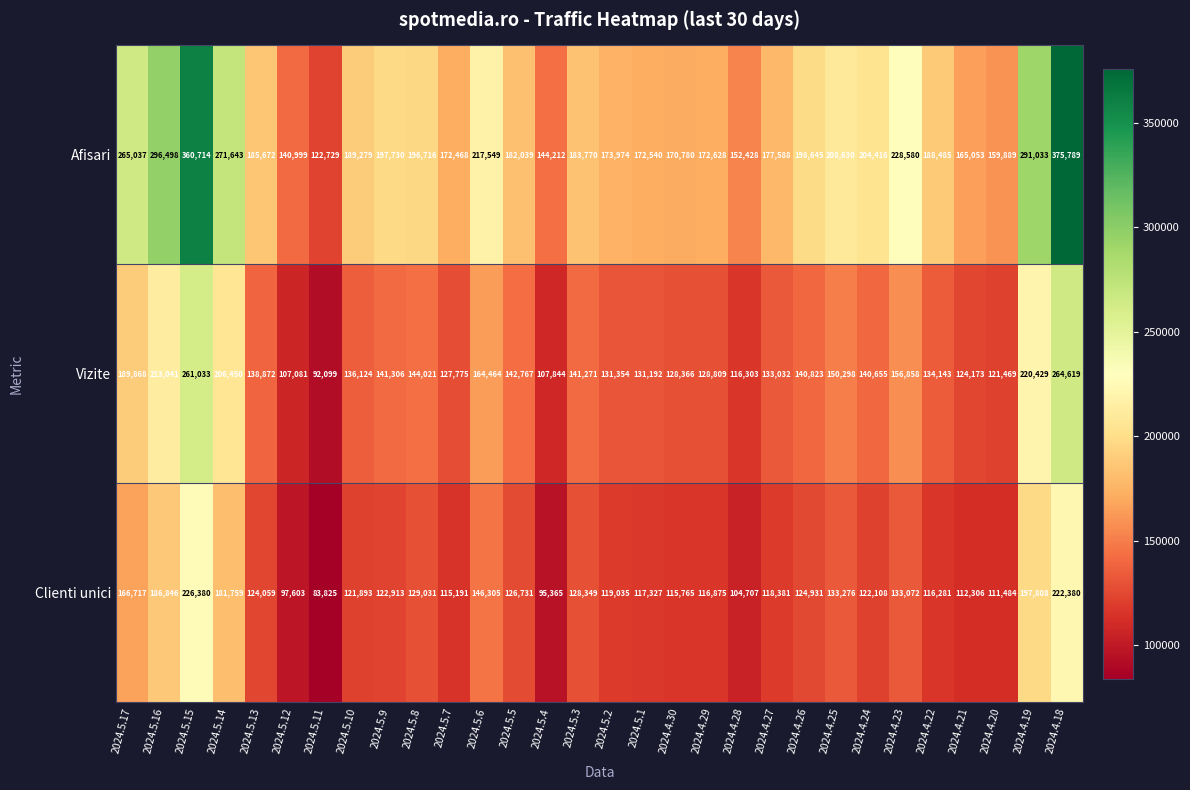

Rank the categories by Vizite value from lowest to highest.

2024.5.11, 2024.5.12, 2024.5.4, 2024.4.28, 2024.4.20, 2024.4.21, 2024.5.7, 2024.4.30, 2024.4.29, 2024.5.1, 2024.5.2, 2024.4.27, 2024.4.22, 2024.5.10, 2024.5.13, 2024.4.24, 2024.4.26, 2024.5.3, 2024.5.9, 2024.5.5, 2024.5.8, 2024.4.25, 2024.4.23, 2024.5.6, 2024.5.17, 2024.5.14, 2024.5.16, 2024.4.19, 2024.5.15, 2024.4.18